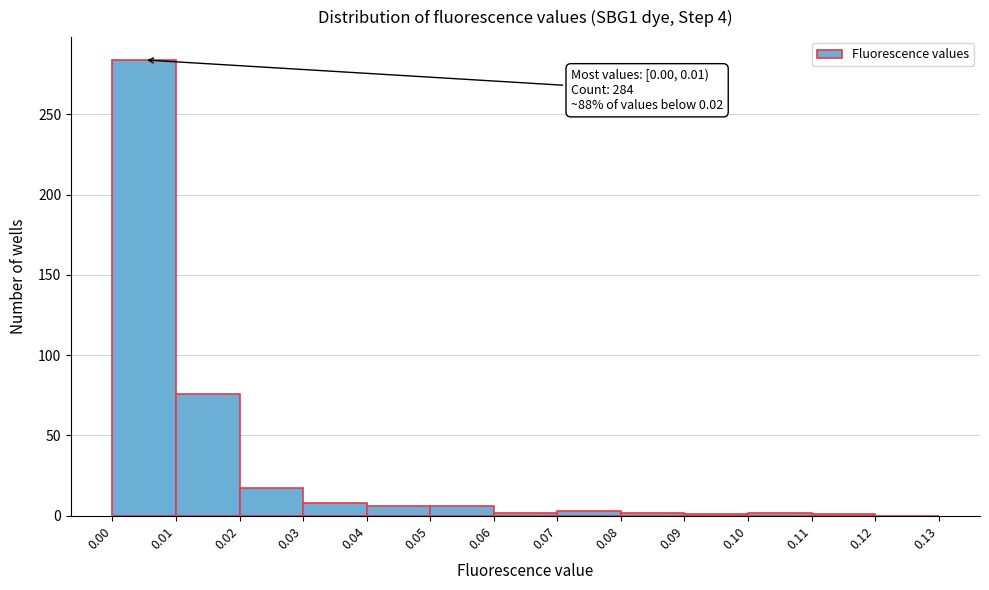

Which range on the x-axis has the tallest bar?

0.00 to 0.01